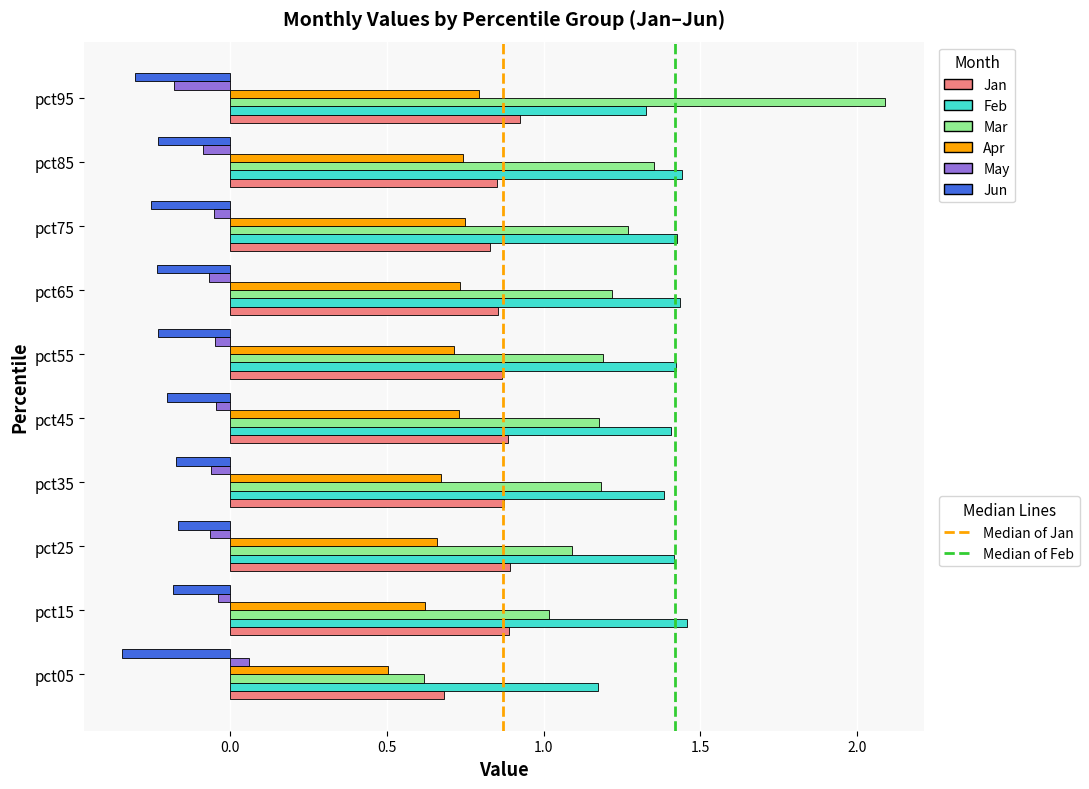

How many data points does each series have?

10